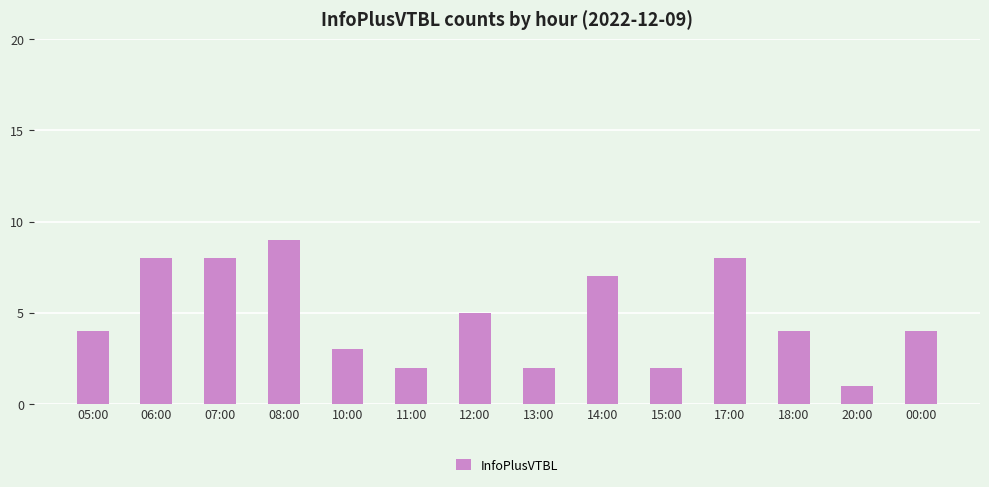

Which category has the highest value across all series?

08:00